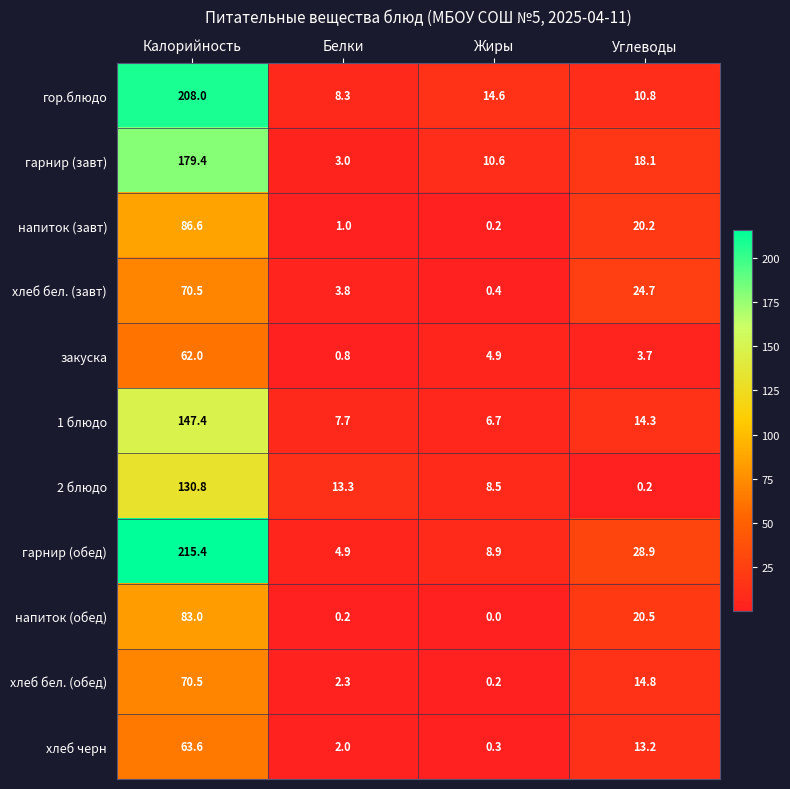

Between Белки and Углеводы, which series saw the biggest shift?

гарнир (обед)